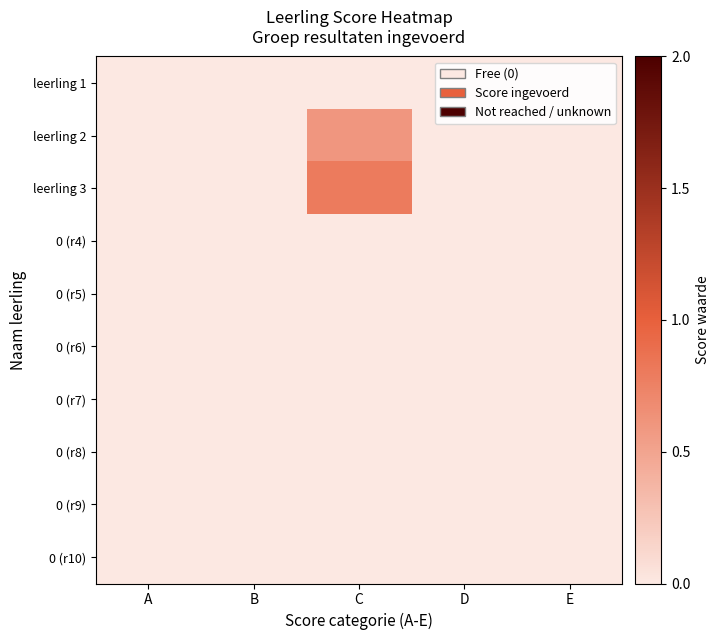

At which category does the chart reach its minimum across all series?

A